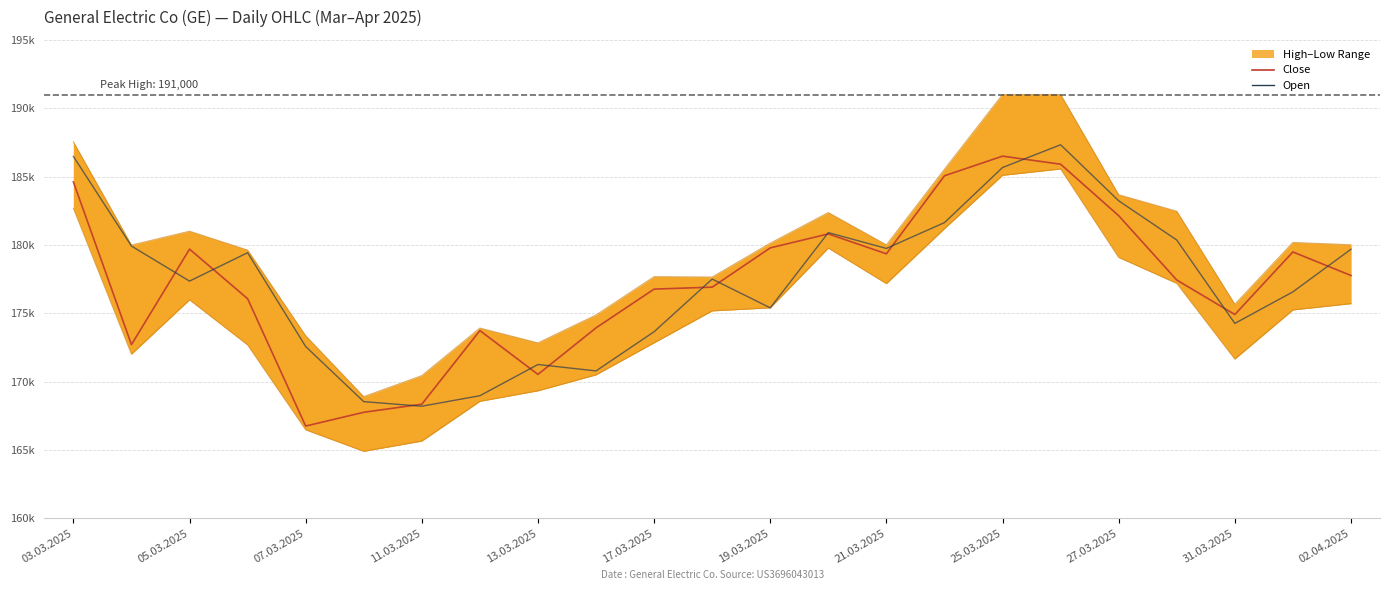

Which series has the largest range (max minus min)?

High